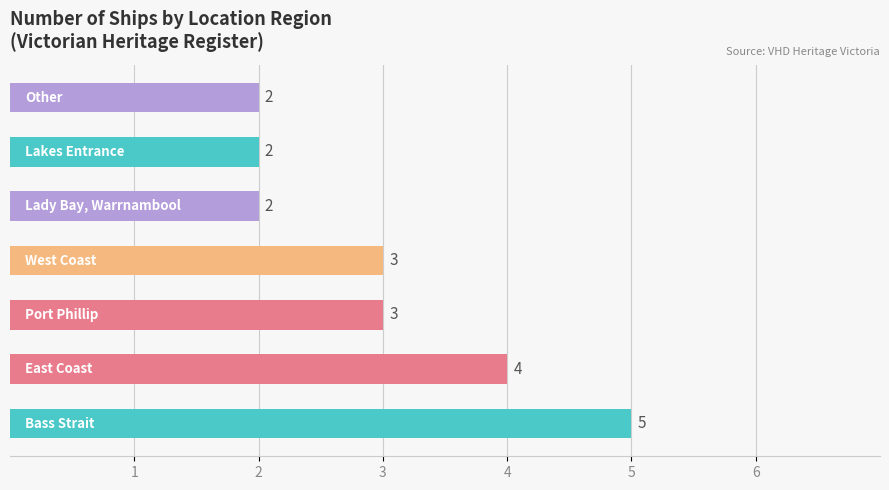

What is the difference between the maximum and minimum values?

3